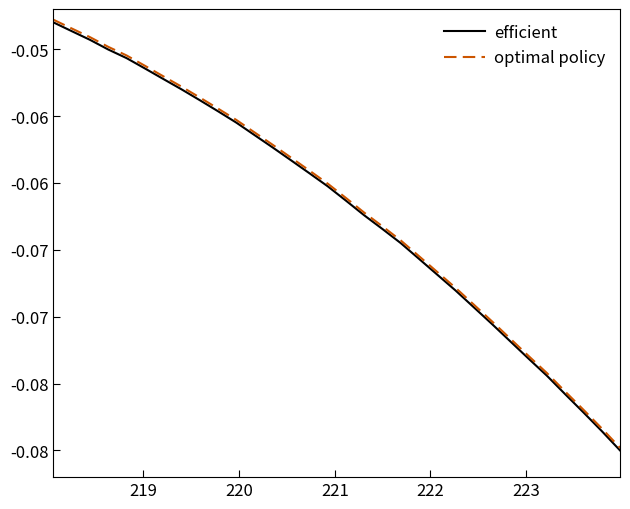

Reading left to right, list all the values displayed in this chart.

efficient: -0.0	-0.0	-0.0	-0.1	-0.1	-0.1	-0.1	-0.1	-0.1	-0.1	-0.1	-0.1	-0.1	-0.1	-0.1	-0.1	-0.1	-0.1	-0.1	-0.1	-0.1	-0.1	-0.1	-0.1	-0.1	-0.1	-0.1	-0.1	-0.1	-0.1	-0.1	-0.1
optimal policy: -0.0	-0.0	-0.0	-0.0	-0.1	-0.1	-0.1	-0.1	-0.1	-0.1	-0.1	-0.1	-0.1	-0.1	-0.1	-0.1	-0.1	-0.1	-0.1	-0.1	-0.1	-0.1	-0.1	-0.1	-0.1	-0.1	-0.1	-0.1	-0.1	-0.1	-0.1	-0.1